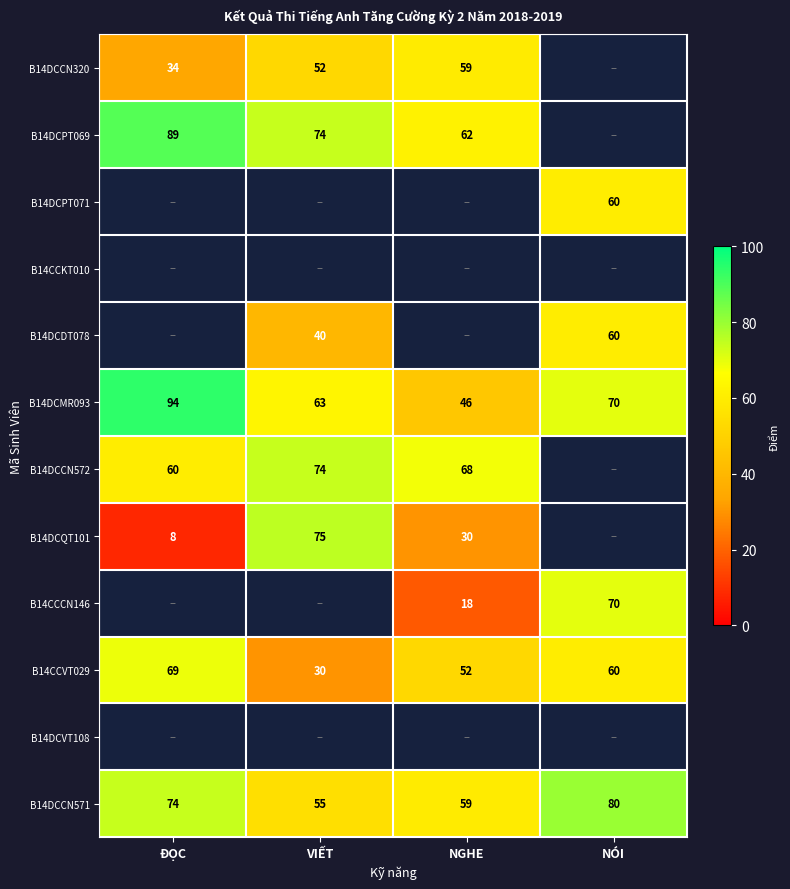

What is the approximate value of B14DCMR093 at ĐỌC, to the nearest 10?

90